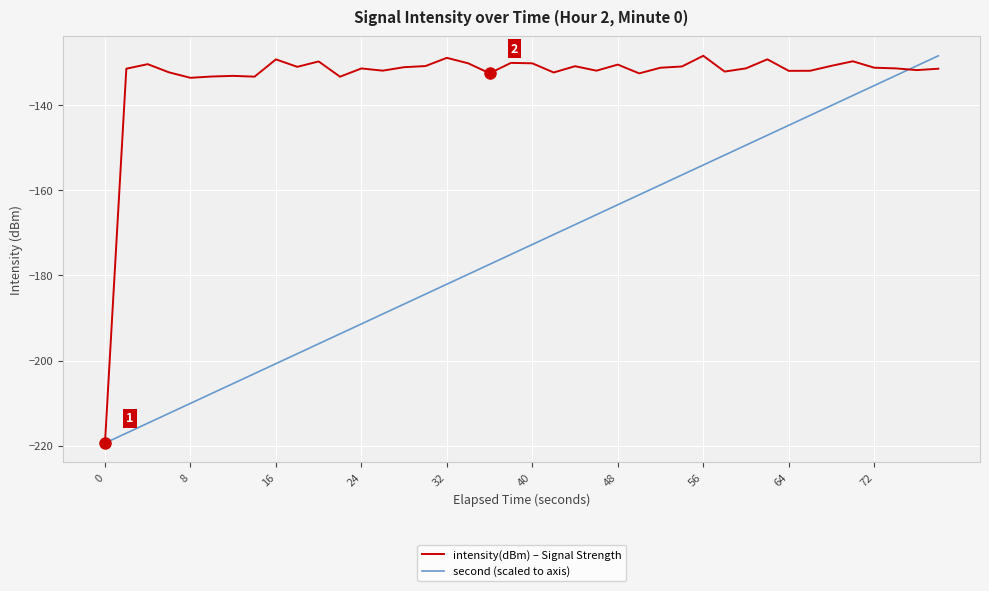

What is the sum of all intensity(dBm) – Signal Strength values?

-5339.3